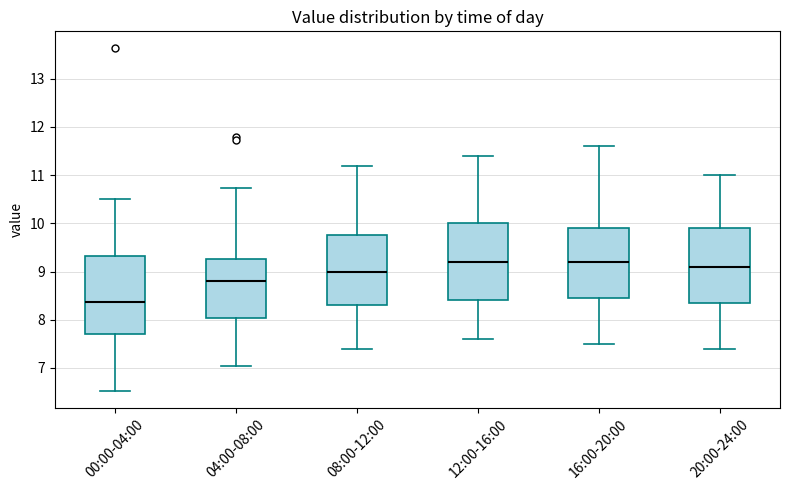

Where does the median line of the box for 04:00-08:00 sit on the y-axis? The values are not printed on the chart, so give them approximately, as read against the axis.

8.8